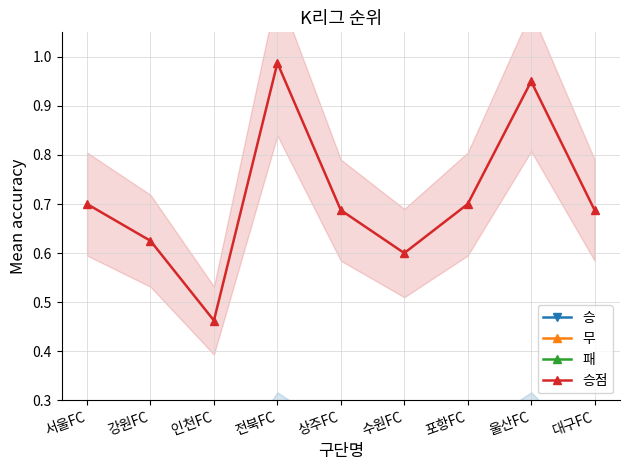

Does the chart display data point markers on the line(s)?

Yes